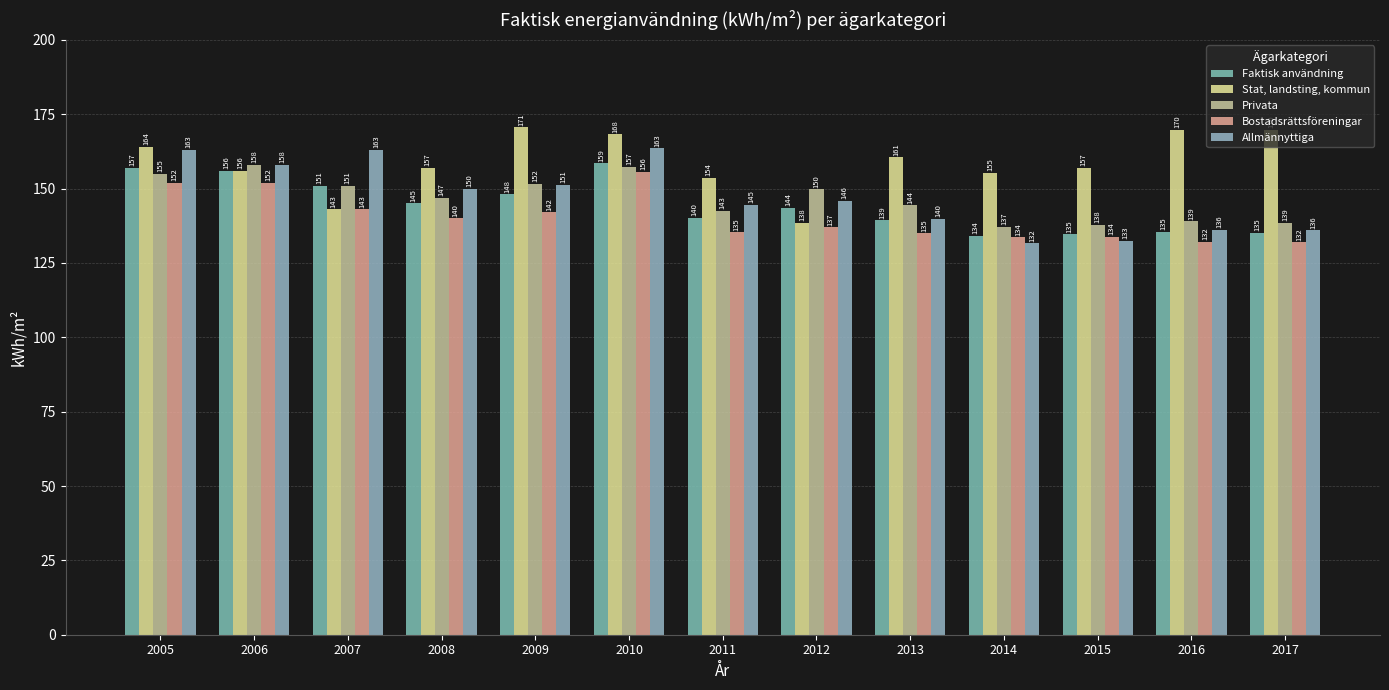

Rank the series by their maximum value, from highest to lowest.

Stat, landsting, kommun, Allmännyttiga, Faktisk användning, Privata, Bostadsrättsföreningar